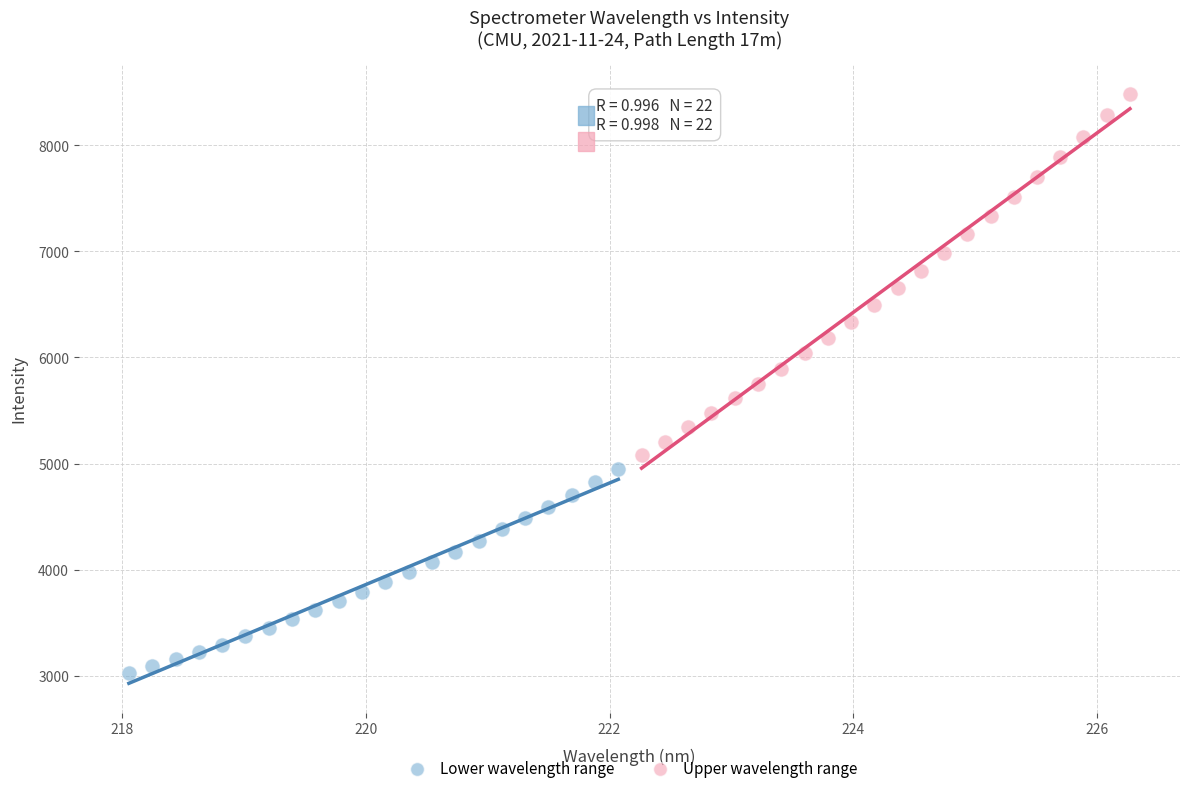

Which series has the widest spread of Y values?

Upper wavelength range